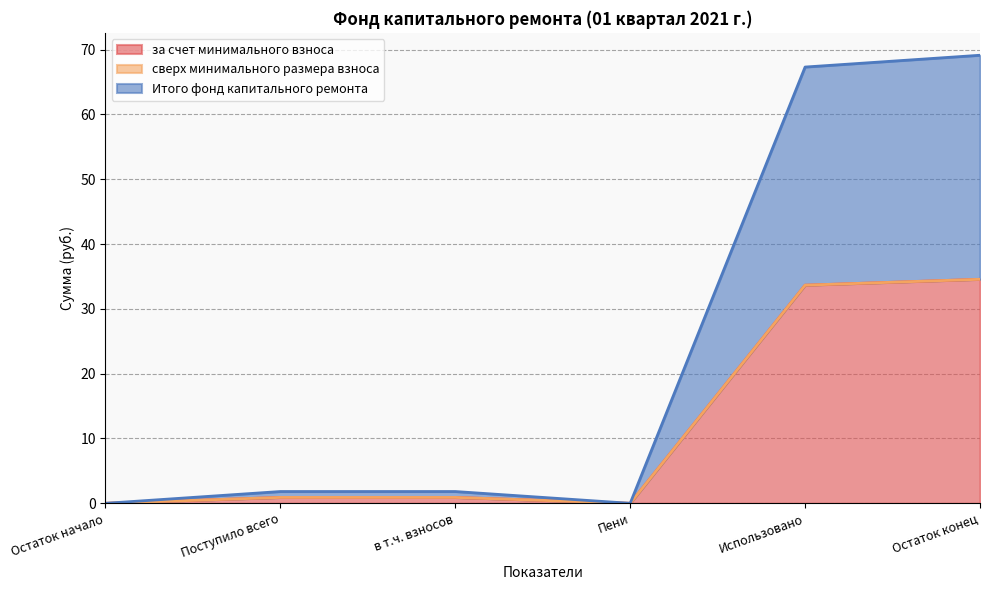

True or false: Итого фонд капитального ремонта and за счет минимального взноса cross at least once.

False